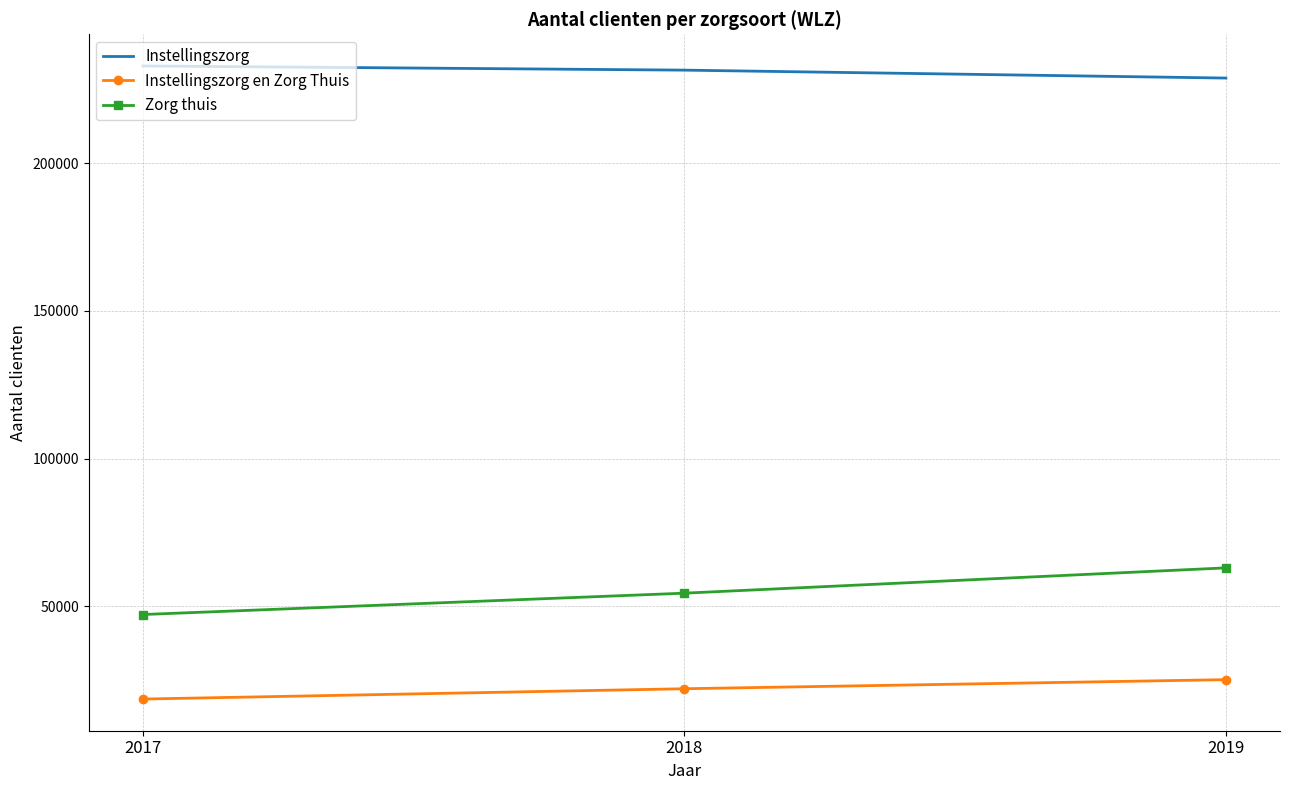

The value of Zorg thuis at 2017 is 19960. True or false?

False